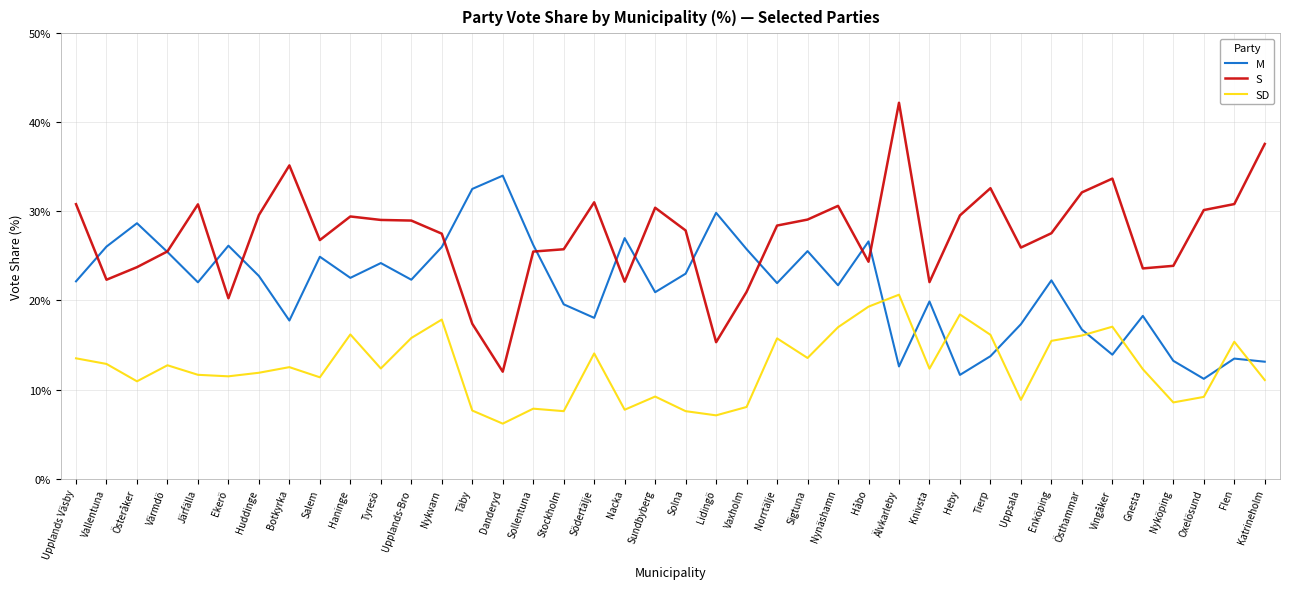

What position from the right is Österåker?

38